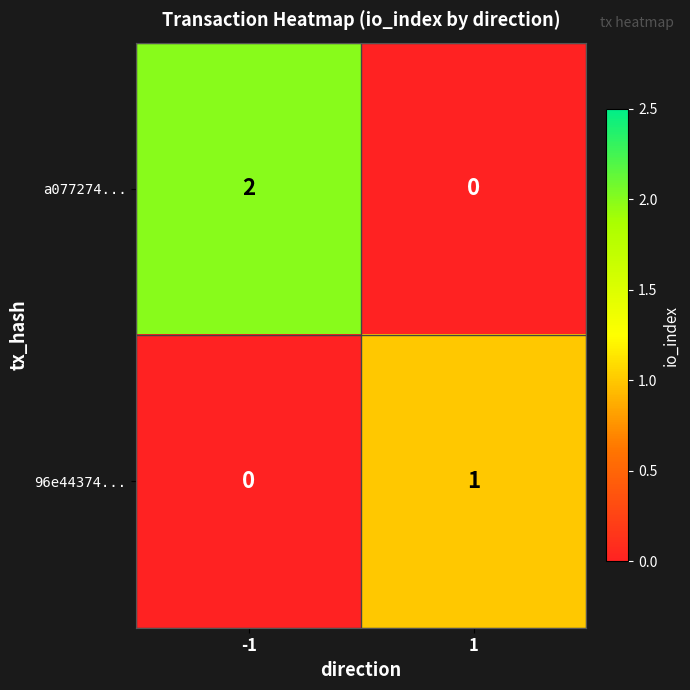

List the series in order of their overall mean, lowest first.

96e44374..., a077274...